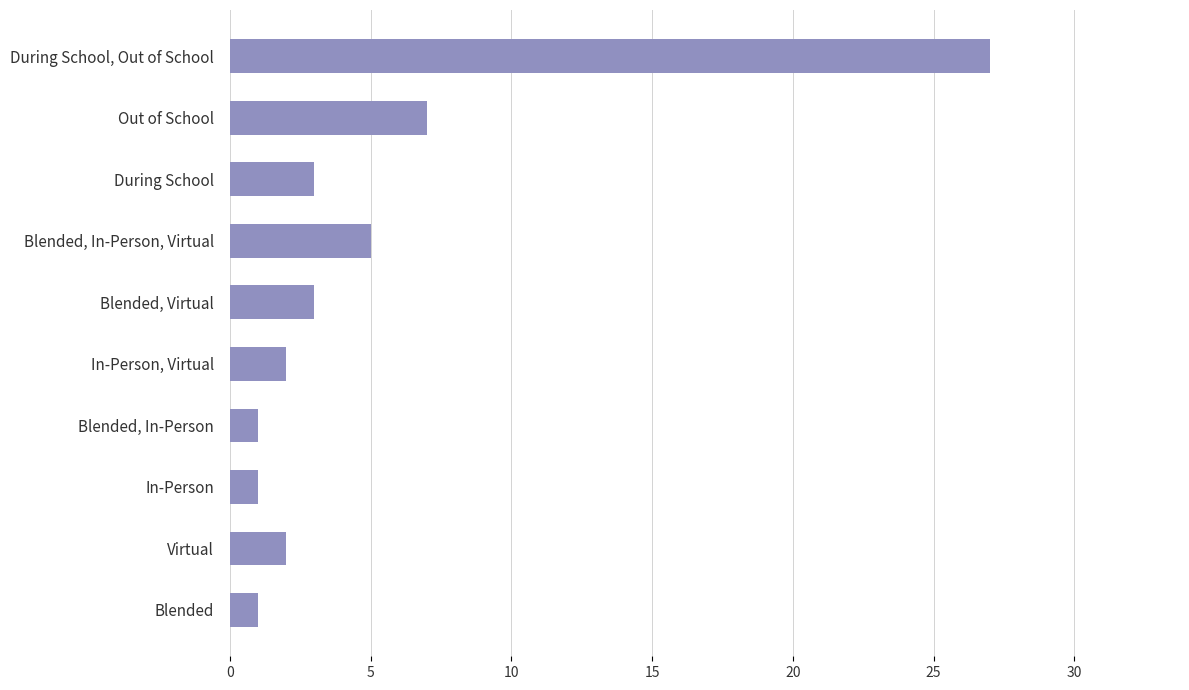

Reading top to bottom, extract all data points from this chart.

During School, Out of School=27	Out of School=7	During School=3	Blended, In-Person, Virtual=5	Blended, Virtual=3	In-Person, Virtual=2	Blended, In-Person=1	In-Person=1	Virtual=2	Blended=1